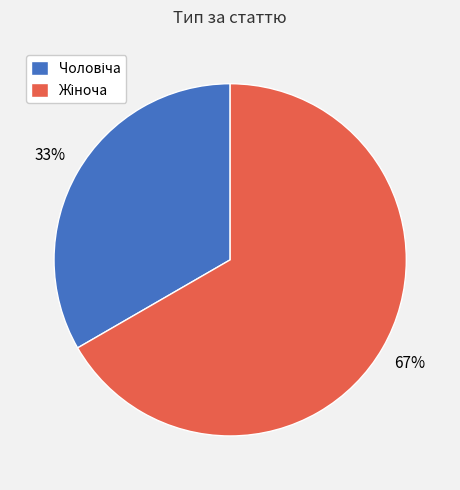

How many slices are in this pie chart?

2